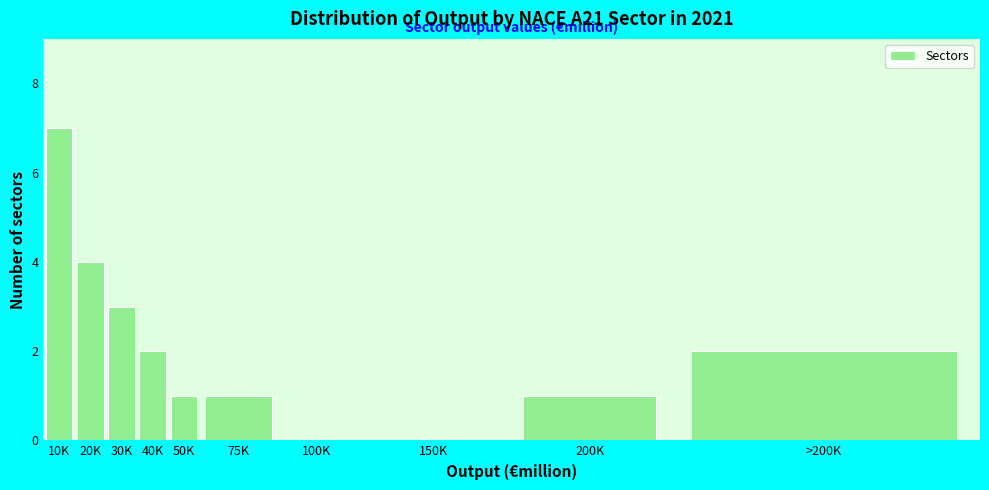

Reading left to right, extract all data points from this chart.

10K=7	20K=4	30K=3	40K=2	50K=1	75K=1	100K=0	150K=0	200K=1	>200K=2